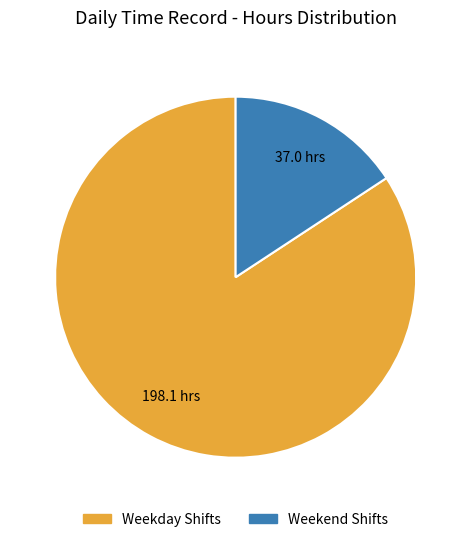

Is there any slice that represents more than half of the pie?

Yes